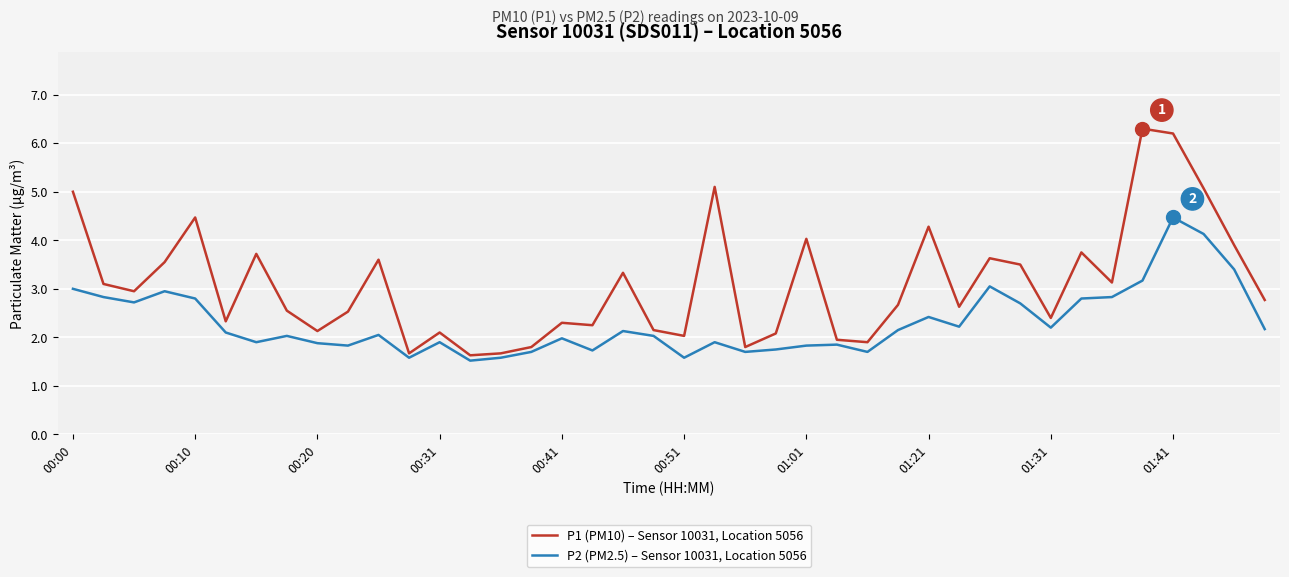

What is the difference between the maximum and minimum values in the P1 (PM10) – Sensor 10031, Location 5056 series?

4.7